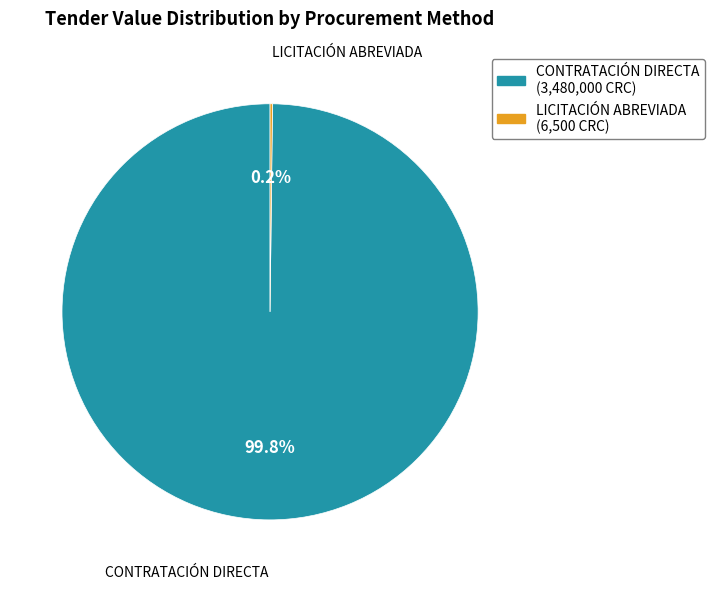

To the nearest percent, what is the difference between the largest and smallest slice percentages?

100%